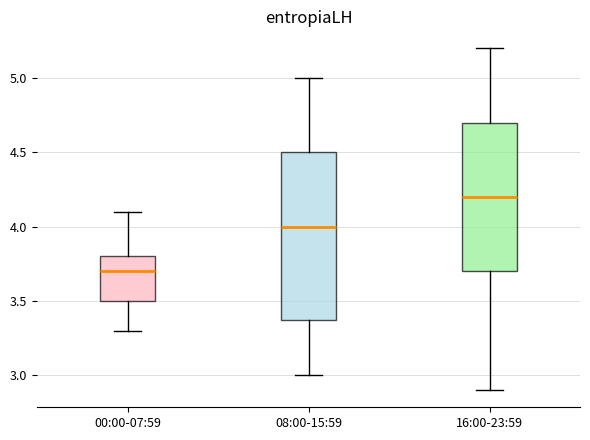

Which box's median line is the highest?

16:00-23:59